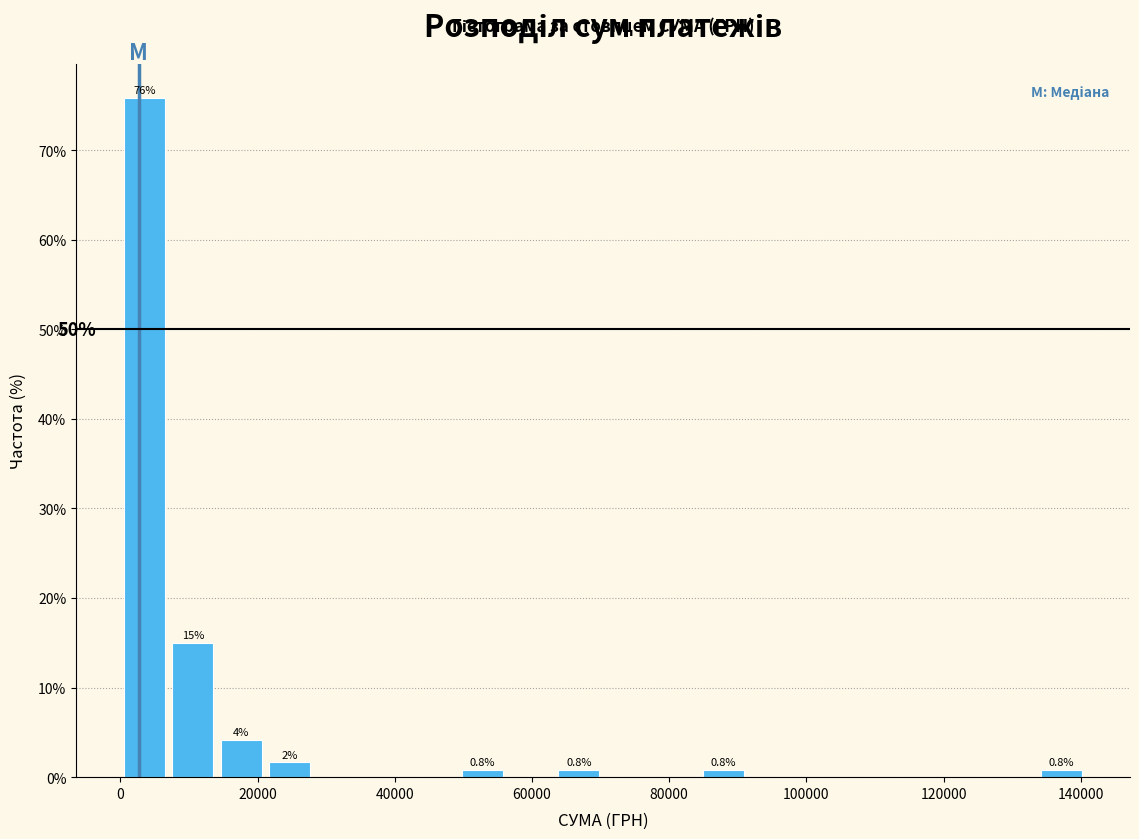

Read against the x-axis, roughly where is the centre of the tallest bar?

4000